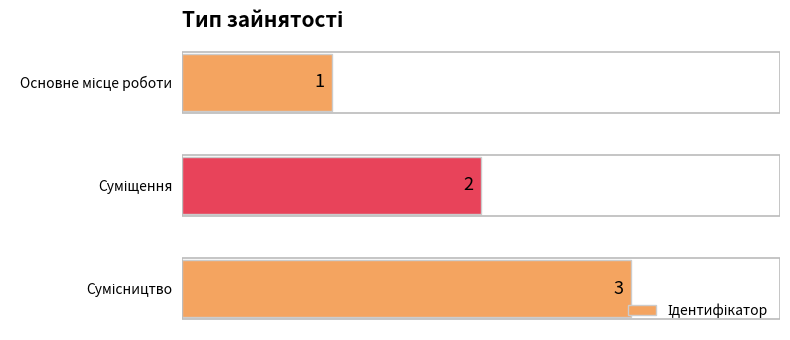

What is the sum of all values?

6